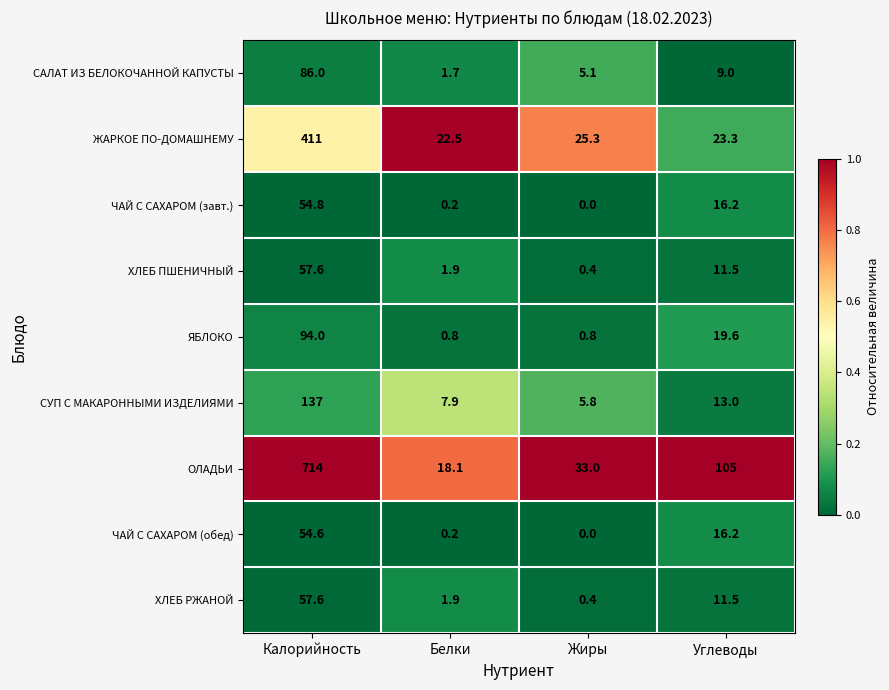

Which series has the largest range (max minus min)?

ОЛАДЬИ